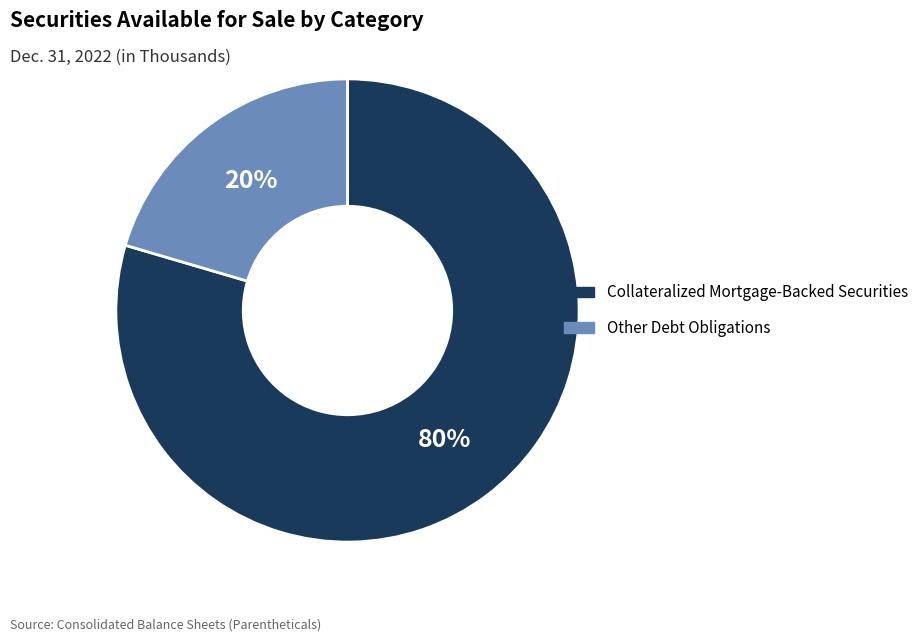

Do Other Debt Obligations and Collateralized Mortgage-Backed Securities together represent more than half of the pie?

Yes